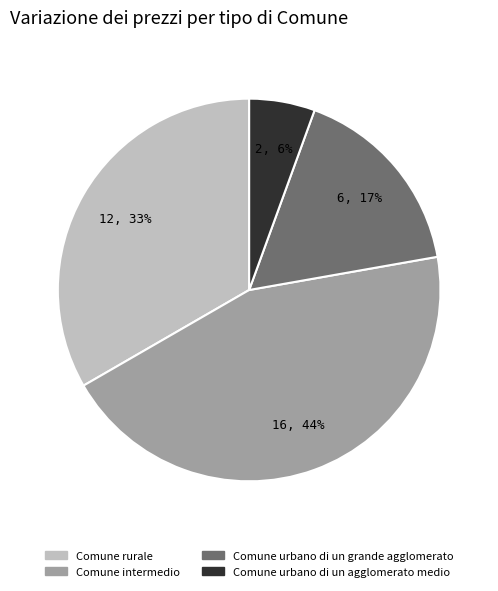

Is there any slice that represents more than half of the pie?

No